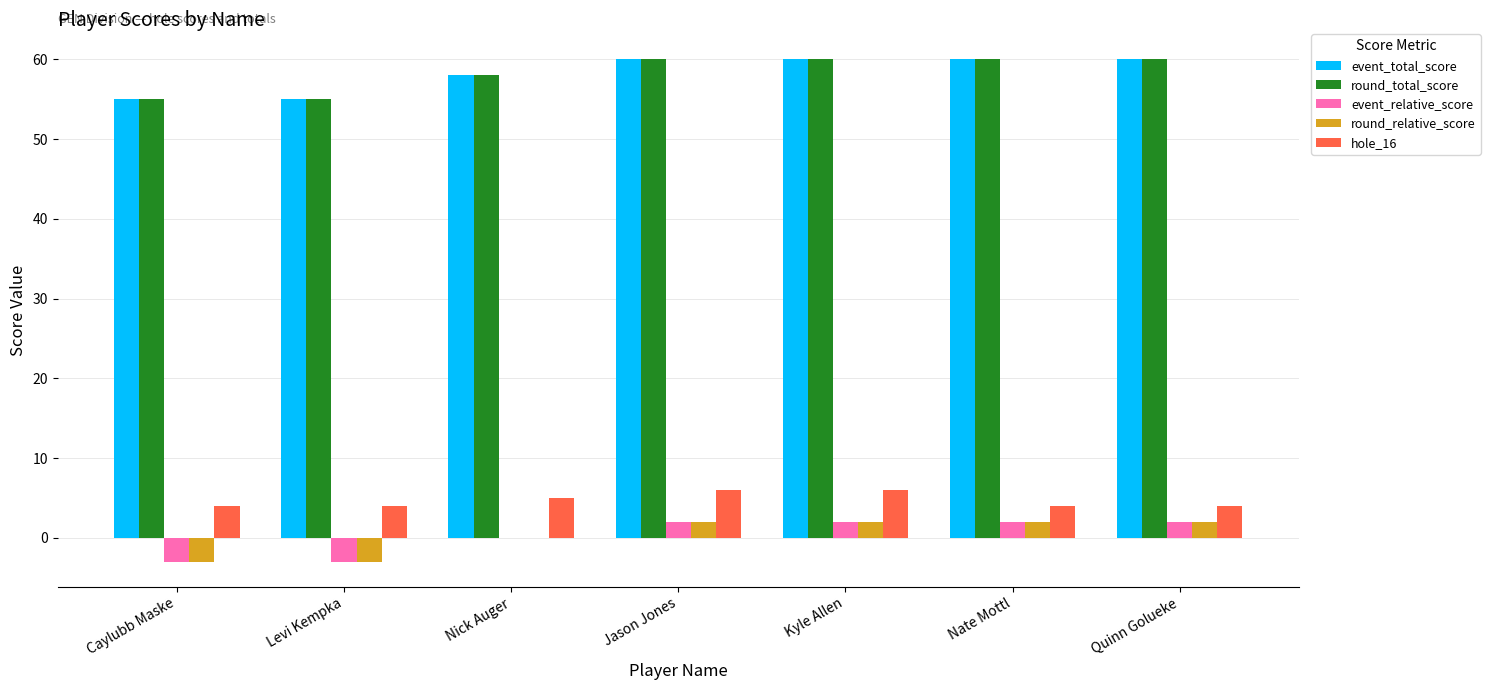

Reading left to right, list all the values displayed in this chart.

event_total_score: Caylubb Maske=55	Levi Kempka=55	Nick Auger=58	Jason Jones=60	Kyle Allen=60	Nate Mottl=60	Quinn Golueke=60
round_total_score: Caylubb Maske=55	Levi Kempka=55	Nick Auger=58	Jason Jones=60	Kyle Allen=60	Nate Mottl=60	Quinn Golueke=60
event_relative_score: Caylubb Maske=-3	Levi Kempka=-3	Nick Auger=0	Jason Jones=2	Kyle Allen=2	Nate Mottl=2	Quinn Golueke=2
round_relative_score: Caylubb Maske=-3	Levi Kempka=-3	Nick Auger=0	Jason Jones=2	Kyle Allen=2	Nate Mottl=2	Quinn Golueke=2
hole_16: Caylubb Maske=4	Levi Kempka=4	Nick Auger=5	Jason Jones=6	Kyle Allen=6	Nate Mottl=4	Quinn Golueke=4